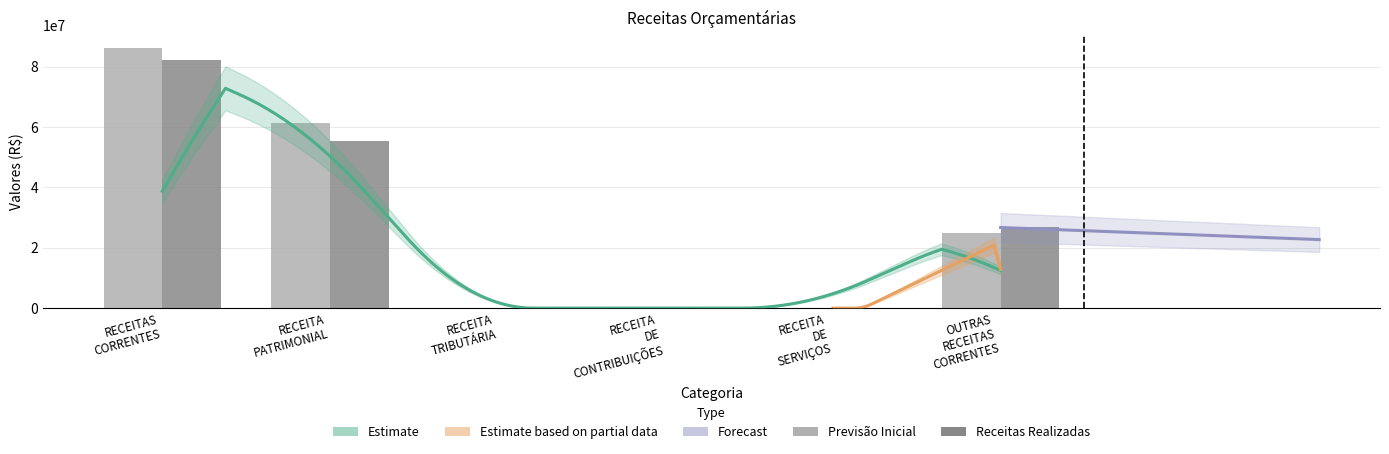

What value does the Receitas Realizadas series have at RECEITA PATRIMONIAL?

55451288.1